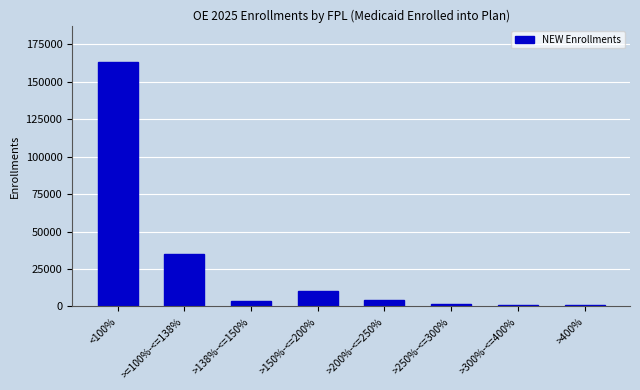

What position from the left is >400%?

8